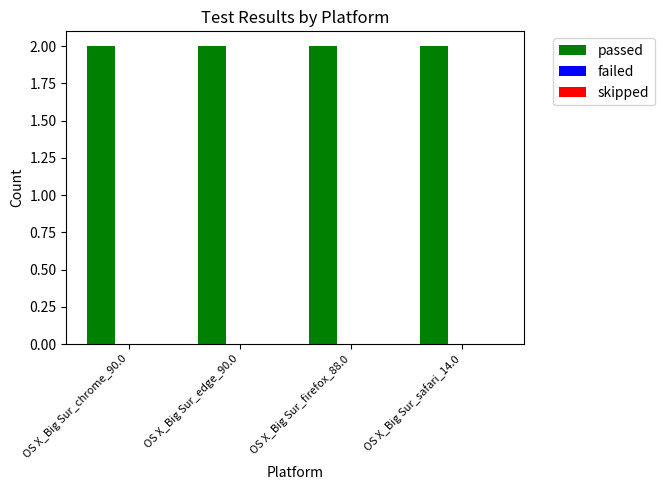

What are all the series names shown in the legend?

passed, failed, skipped